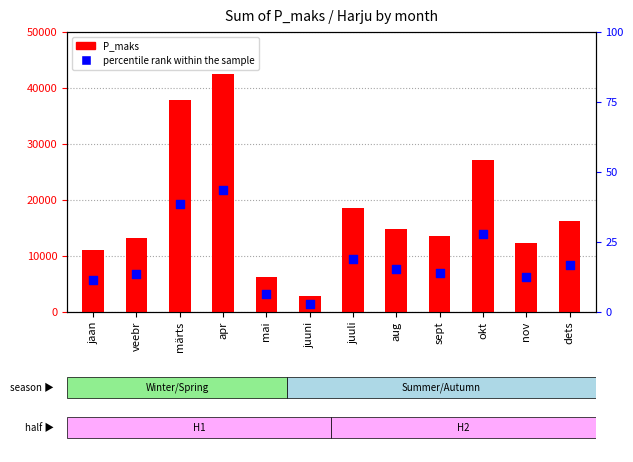

At how many categories does at least one series exceed 16071?

5